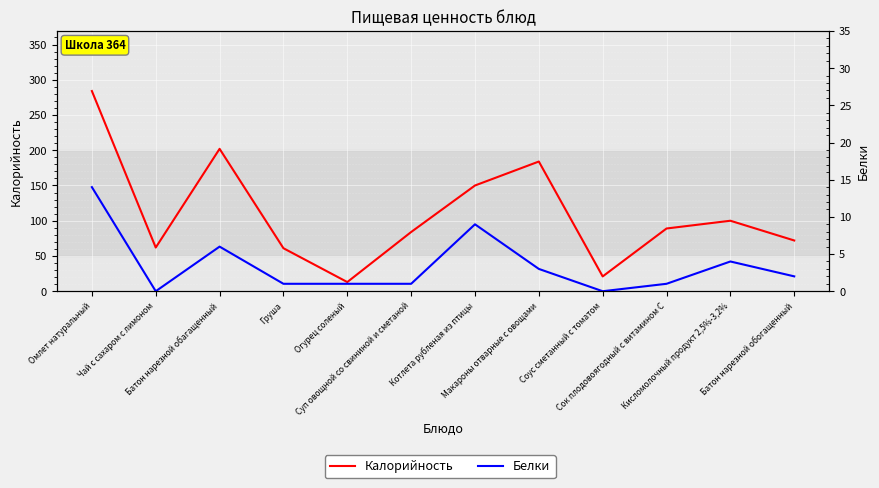

At Макароны отварные с овощами, list the series in order from smallest to largest.

Белки, Калорийность